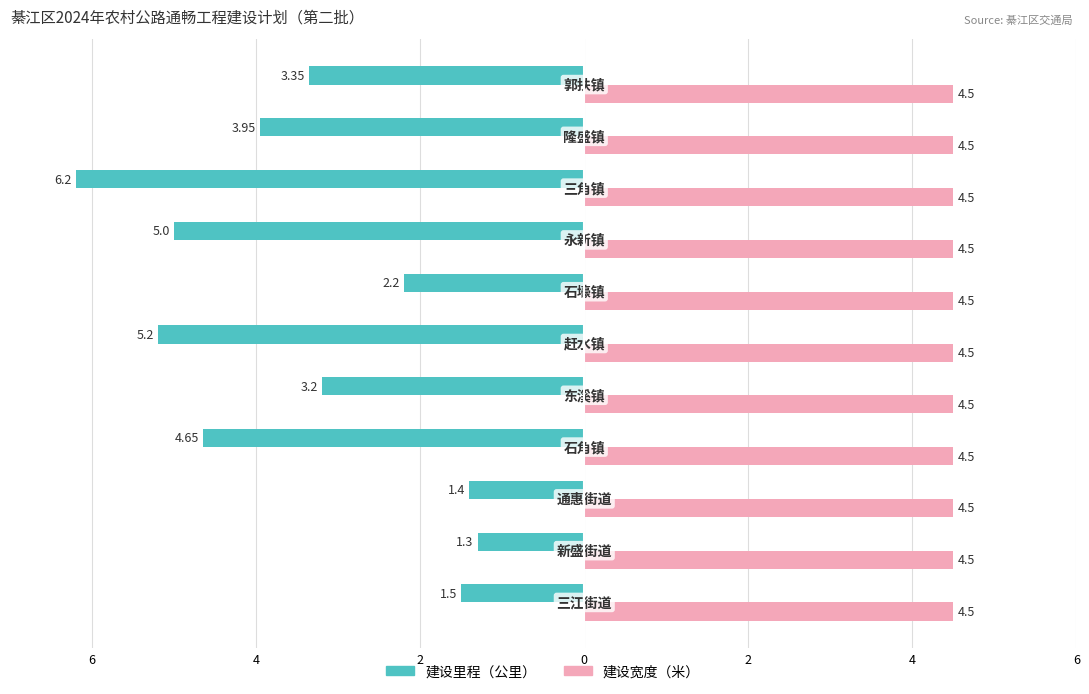

What are all the series names shown in the legend?

建设里程（公里）, 建设宽度（米）